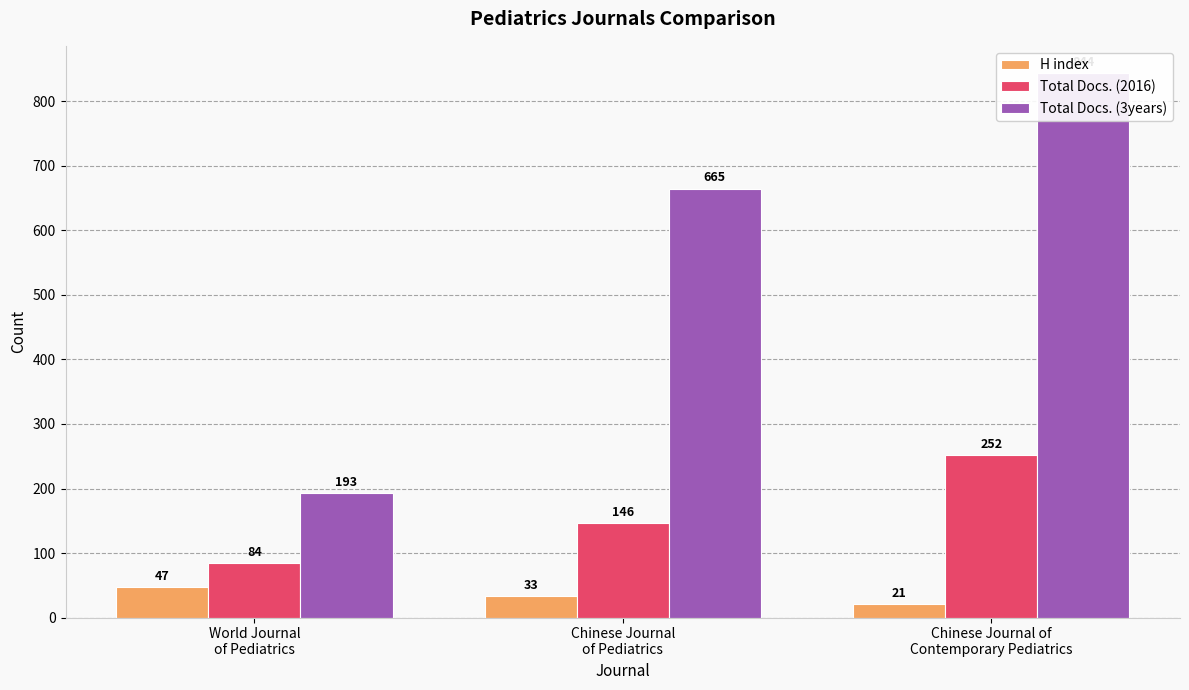

True or false: Total Docs. (3years) has a value of 374 at Chinese Journal
of Pediatrics.

False